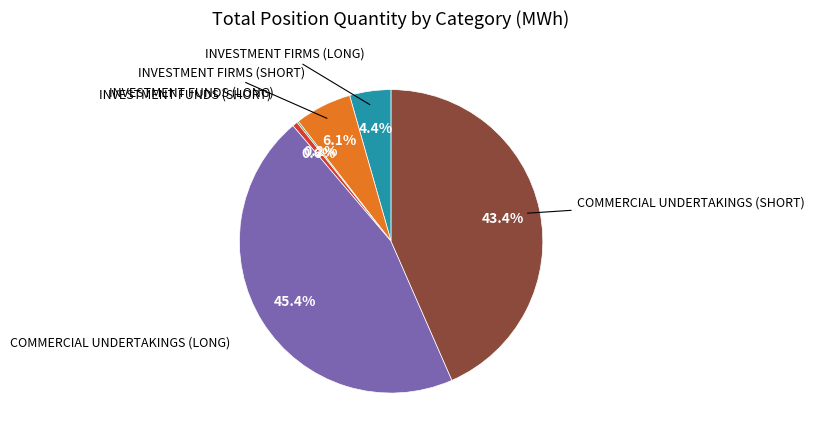

Is there any slice that represents more than half of the pie?

No